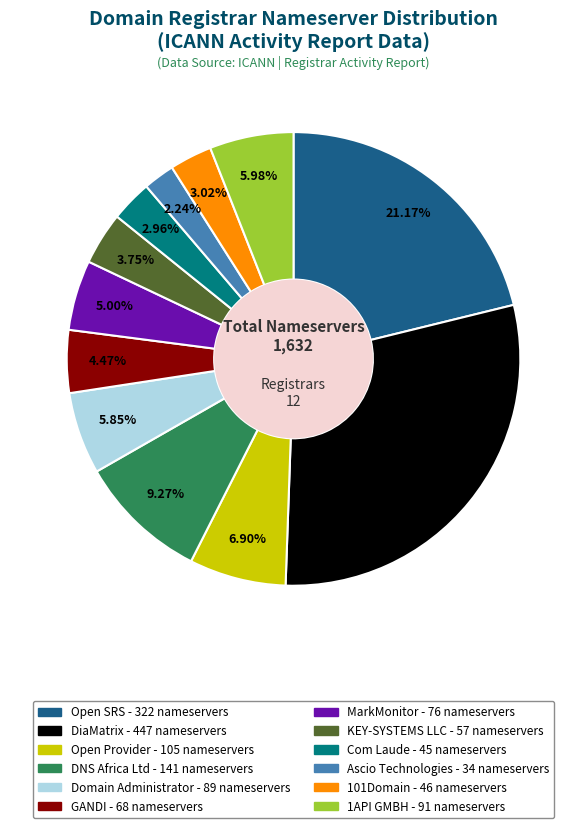

Is the sum of DNS Africa Ltd and 1API GMBH greater than half?

No